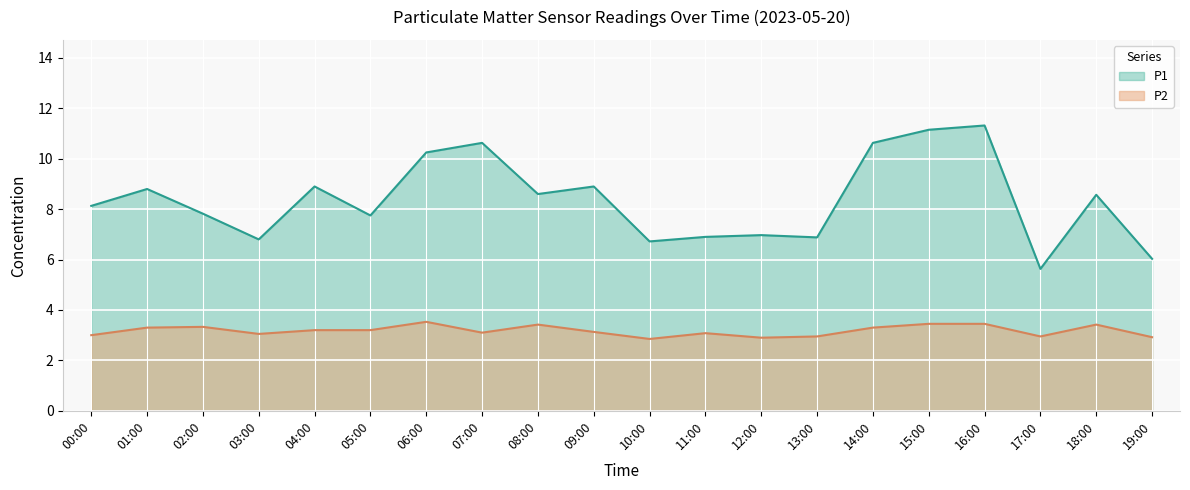

Which series has the widest spread of values?

P1